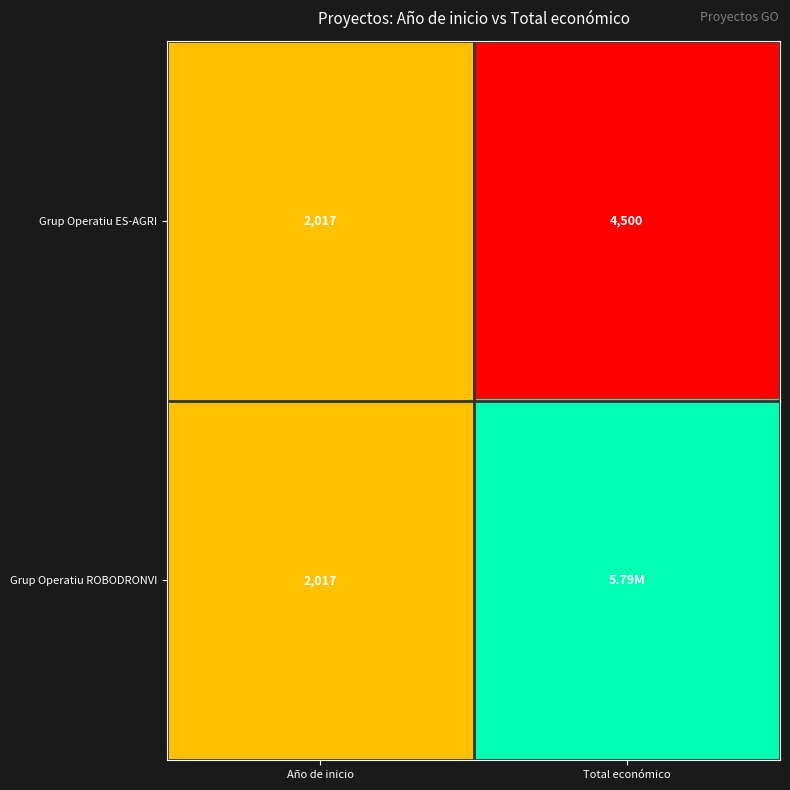

What is the difference between the Grup Operatiu ES-AGRI values at Año de inicio and Total económico?

2483